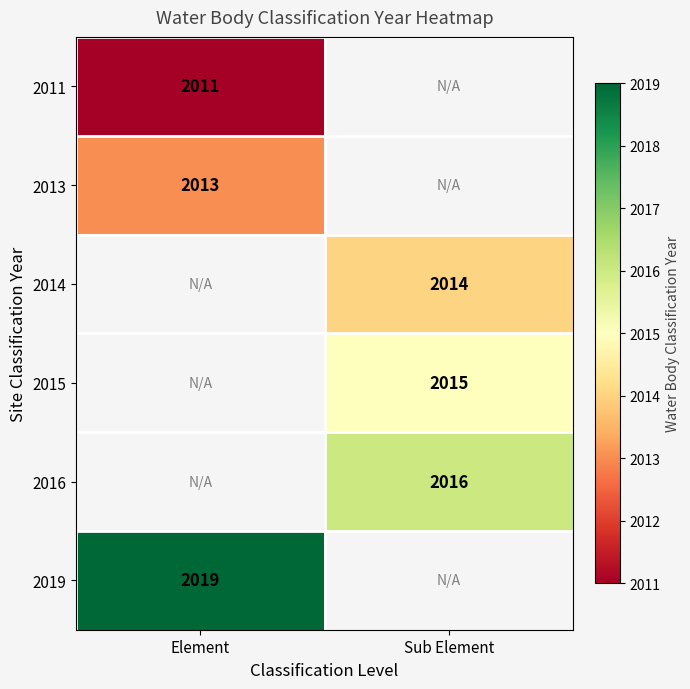

The 2011 series shows 2011 at Element. True or false?

True